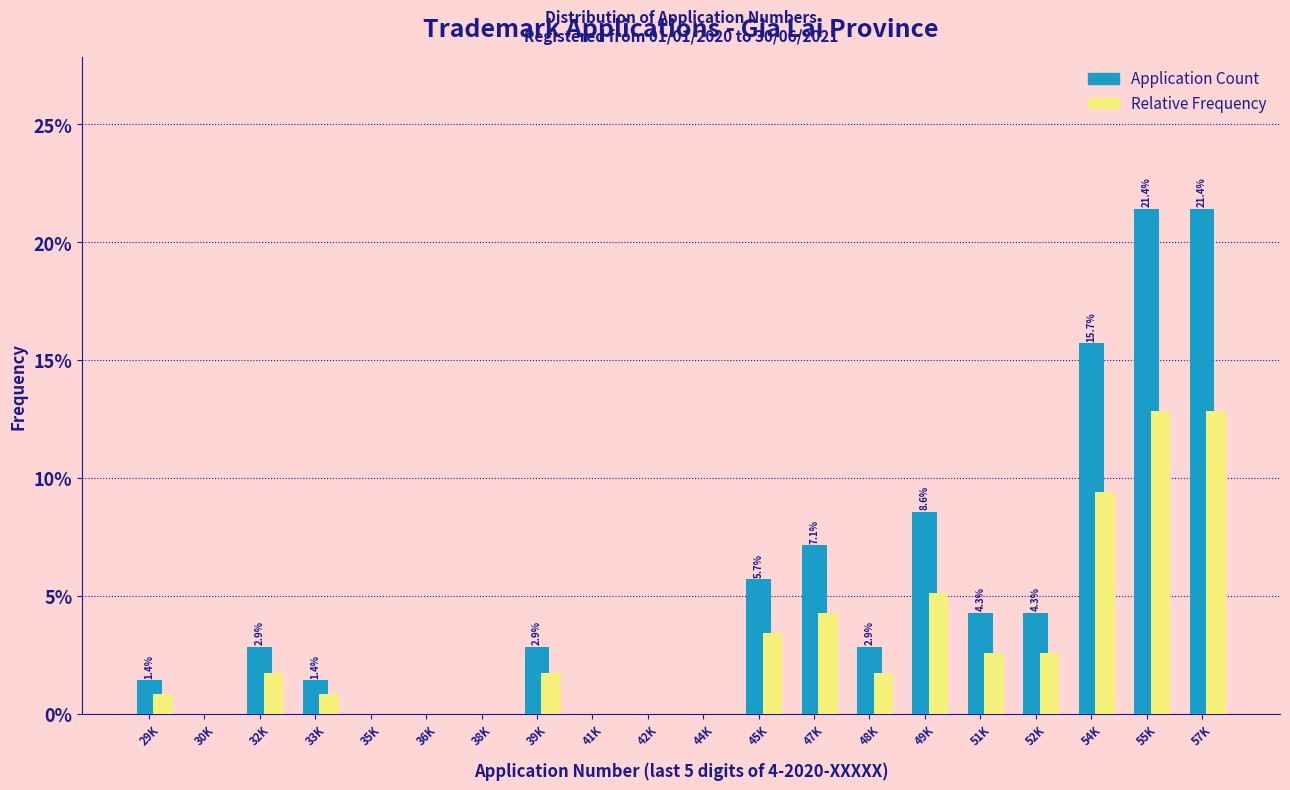

What is the sum of the Relative Frequency values at 32K and 30K?

1.7